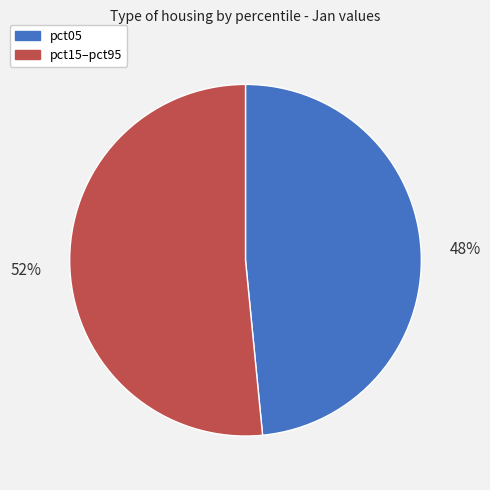

Is there a majority slice in this chart?

Yes